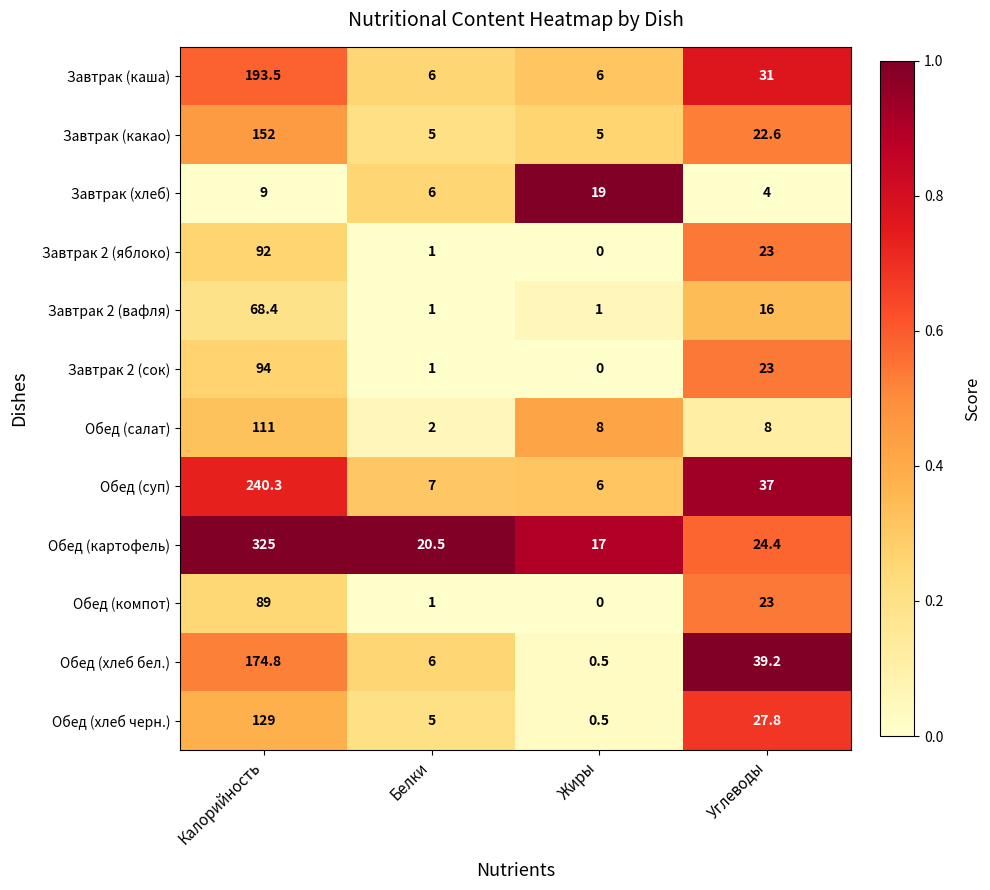

Between Калорийность and Углеводы, which series saw the biggest shift?

Обед (картофель)